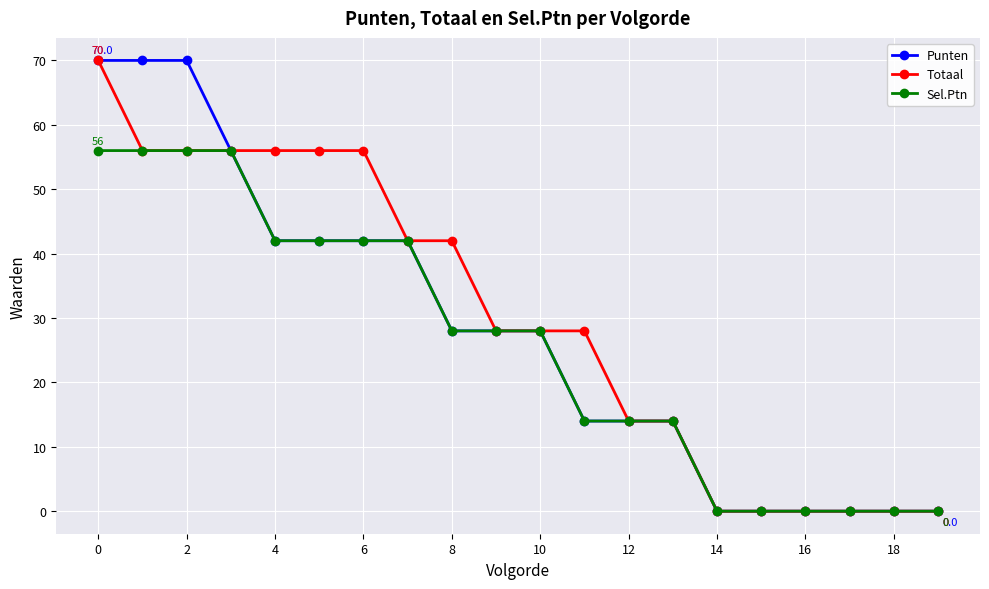

What is the value of the Totaal point at the 5th from the left?

56